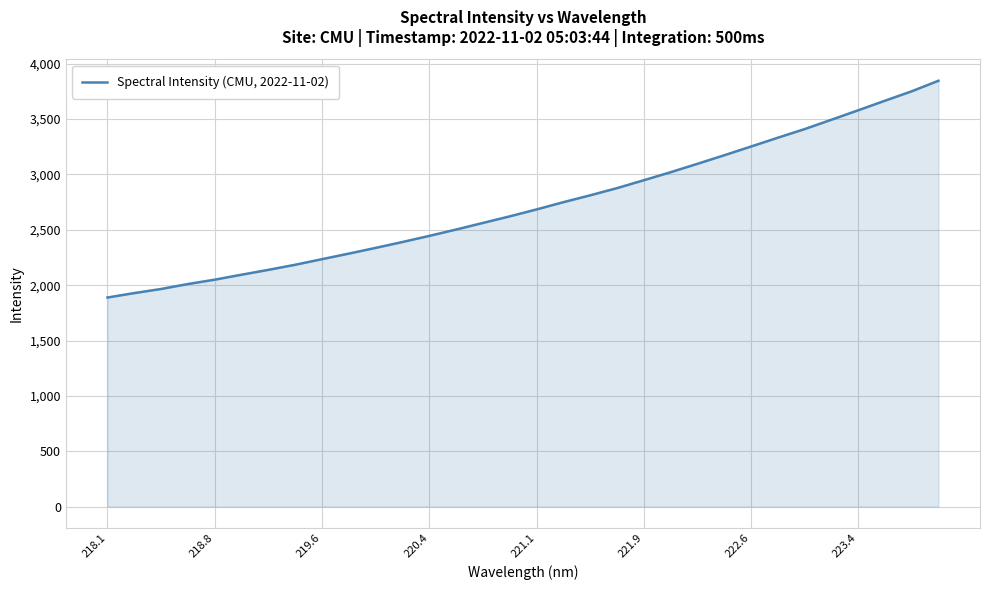

How many values are below 2684?

16